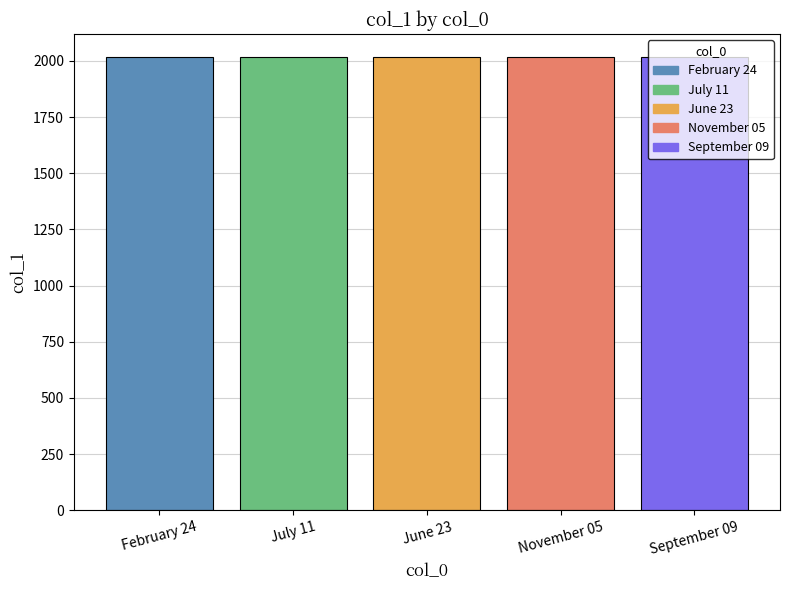

Is it true that the value at November 05 is 2017?

True